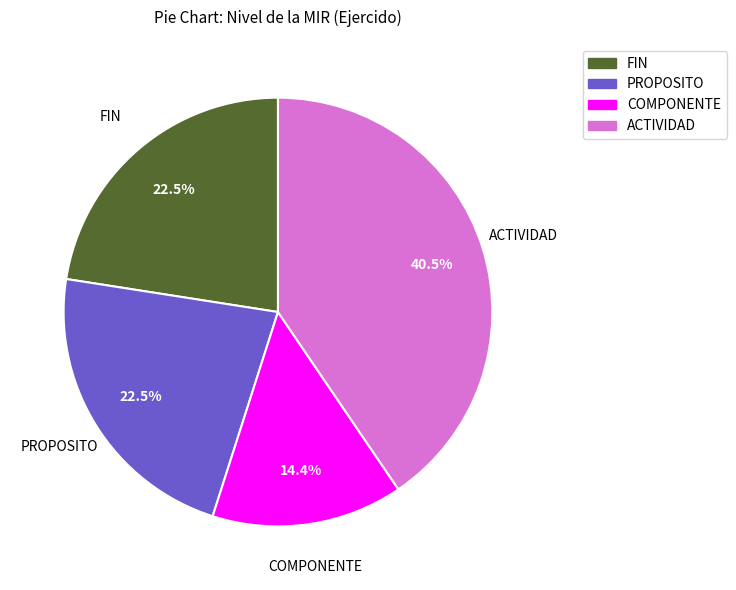

Is there a majority slice in this chart?

No